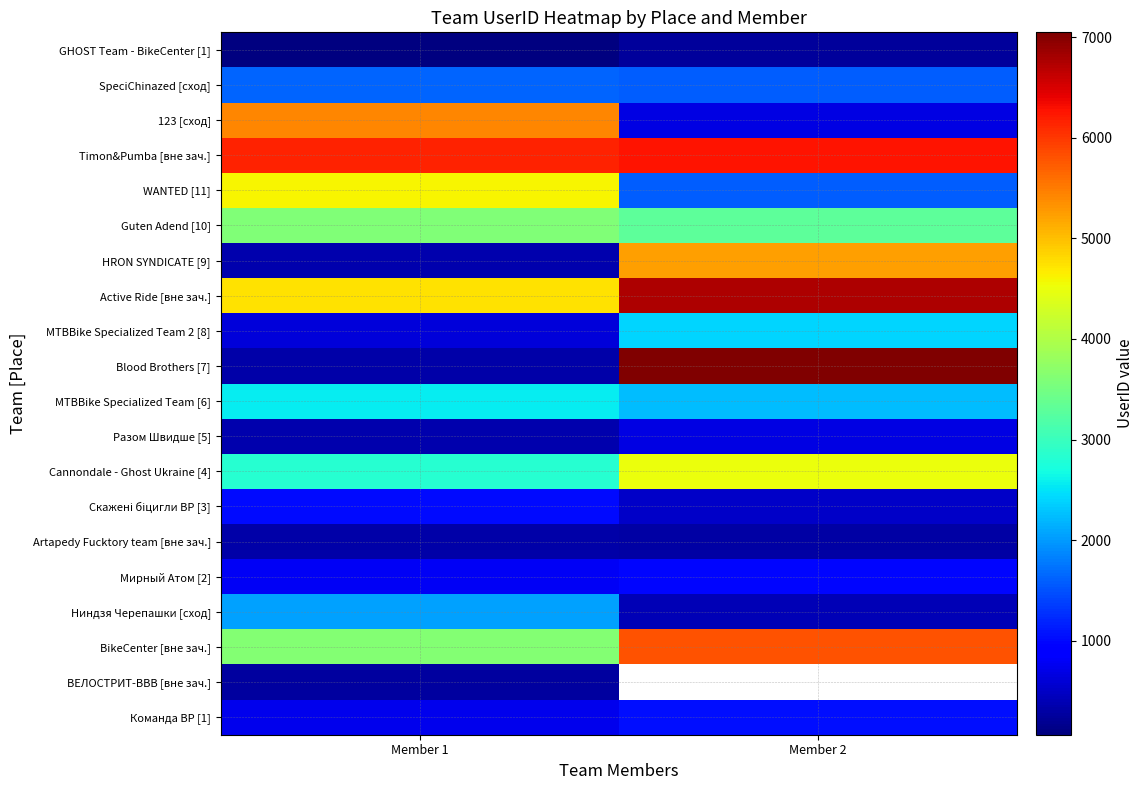

Is it true that 123 [сход] equals 5421.0 at Member 1?

True